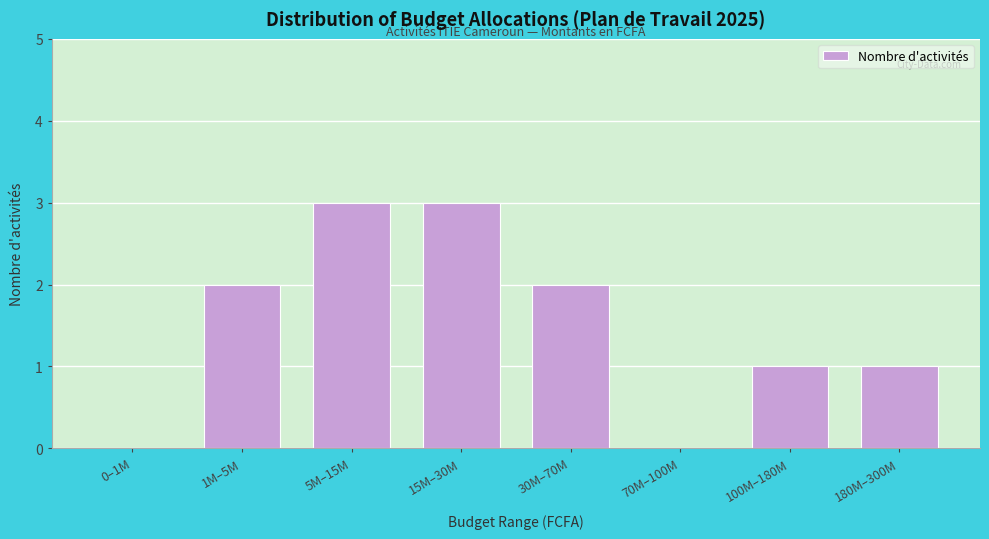

Reading left to right, list all the values displayed in this chart.

0–1M=0	1M–5M=2	5M–15M=3	15M–30M=3	30M–70M=2	70M–100M=0	100M–180M=1	180M–300M=1